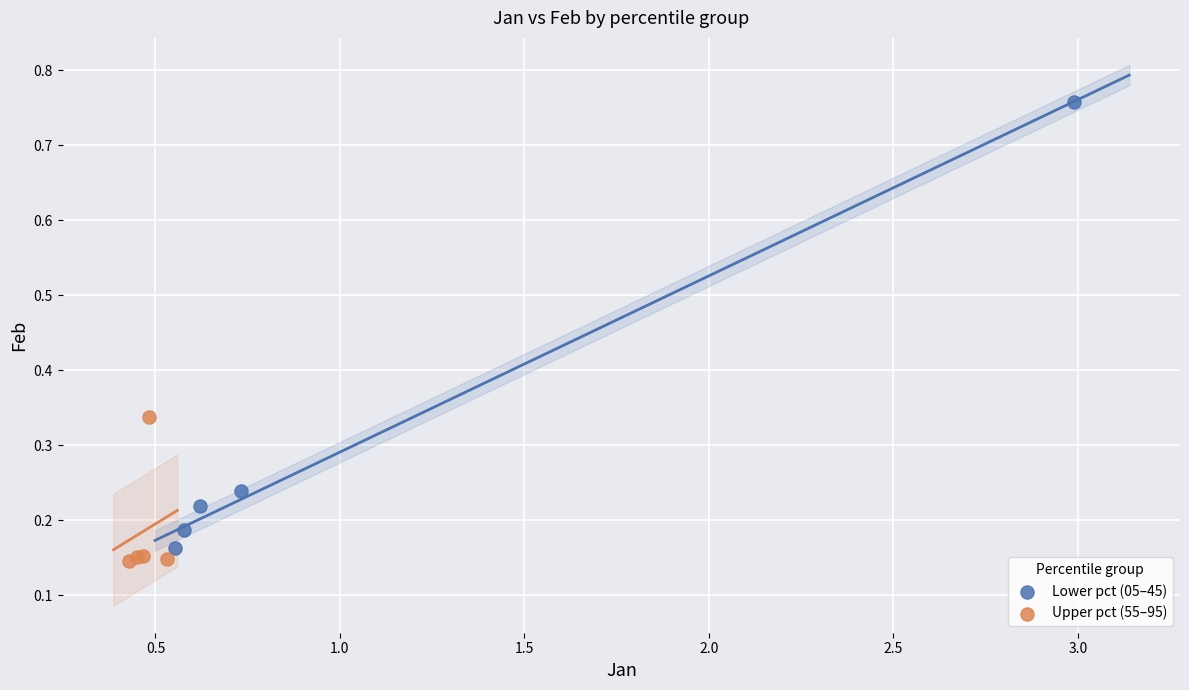

Which series has the largest Y range (max minus min)?

Lower pct (05–45)